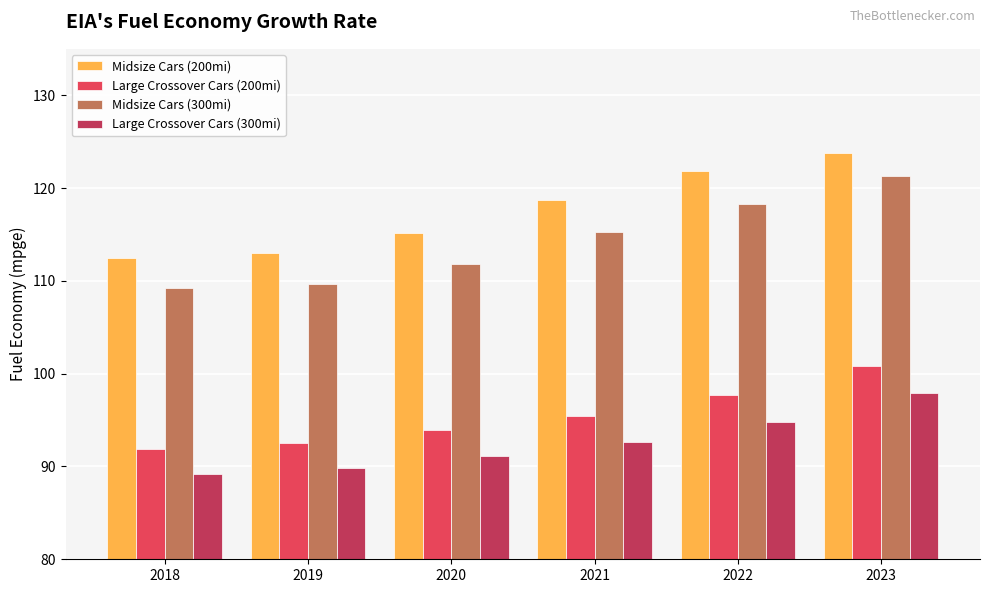

At how many categories does at least one series exceed 110?

6